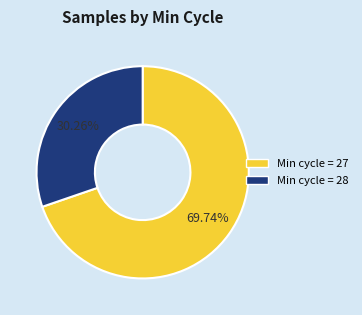

Which has a higher value, Min cycle = 27 or Min cycle = 28?

Min cycle = 27